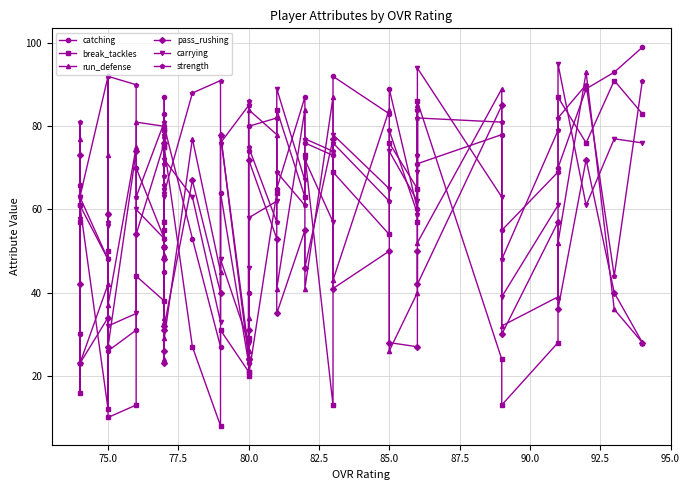

What is the sum of all pass_rushing values?

1861